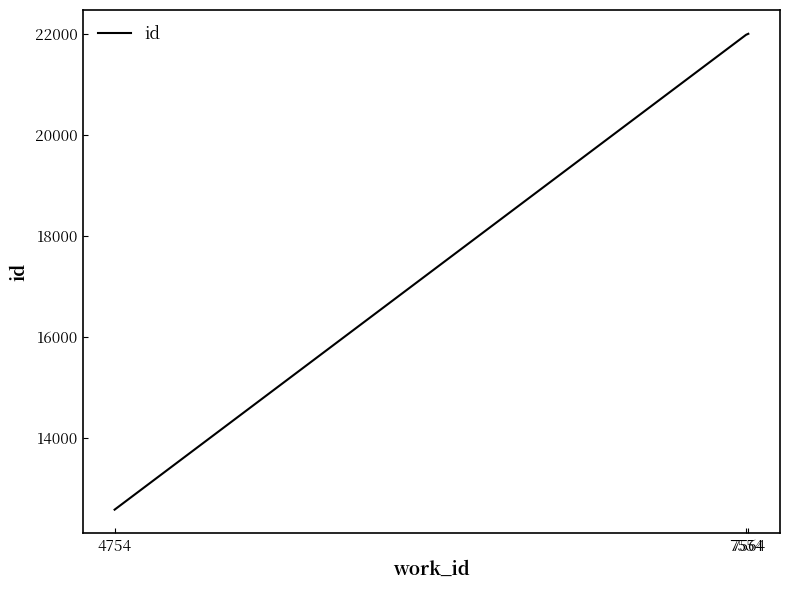

What is the change in value from 4754 to 7554?

+9395